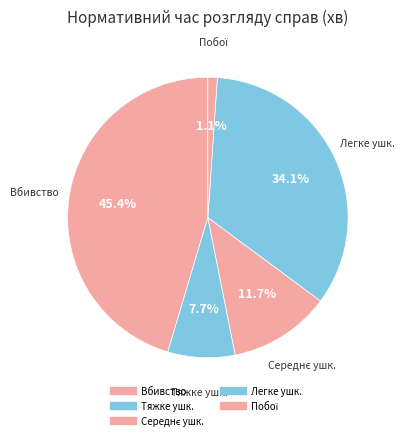

To the nearest percent, what is the average slice percentage?

20%